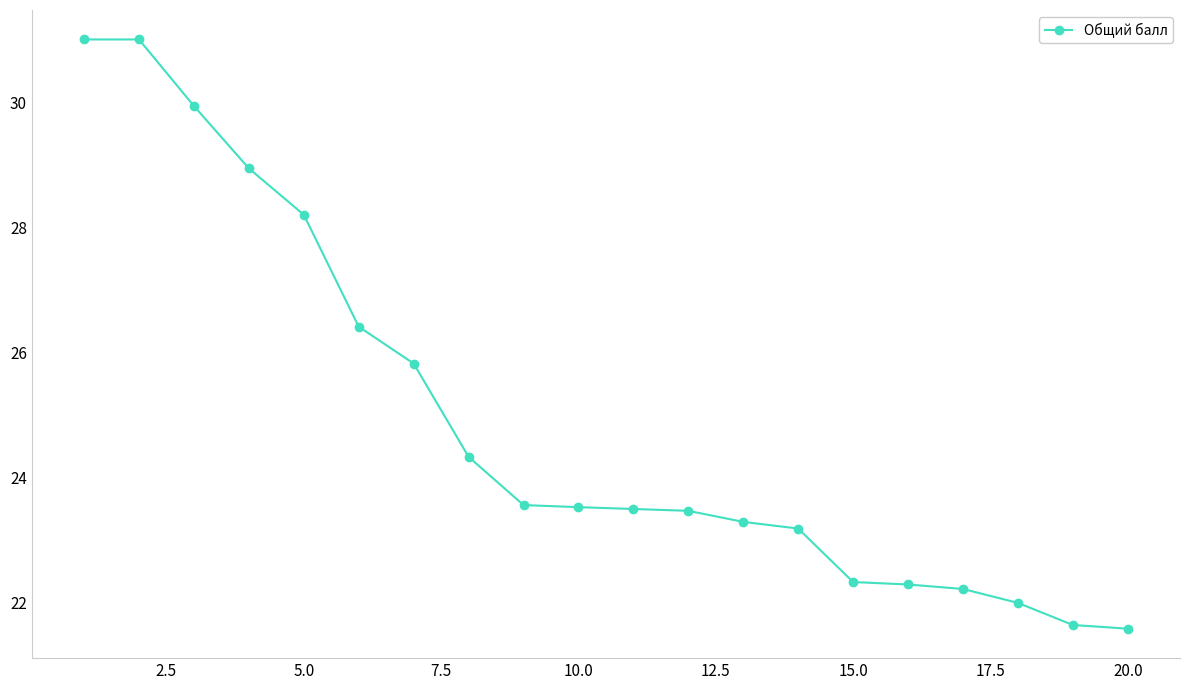

What is the value of the 9th point from the left?

23.6